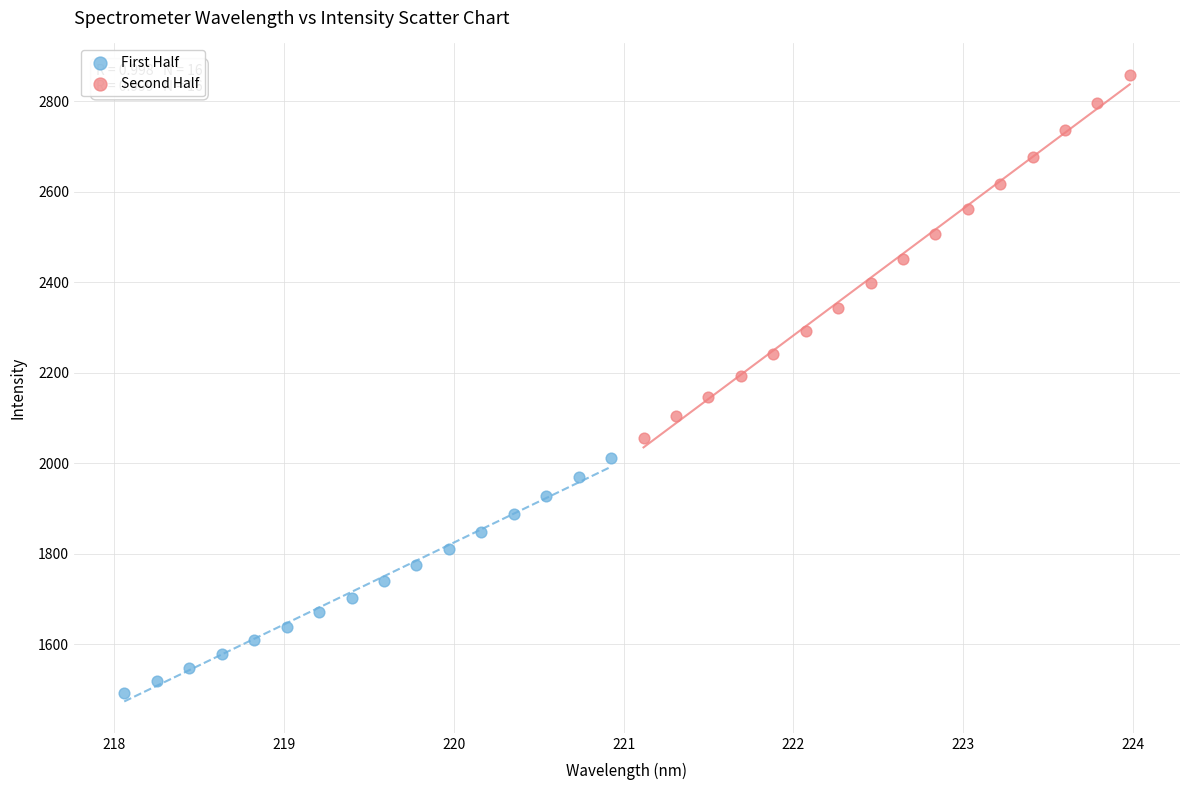

Which series has the widest spread of Y values?

Second Half